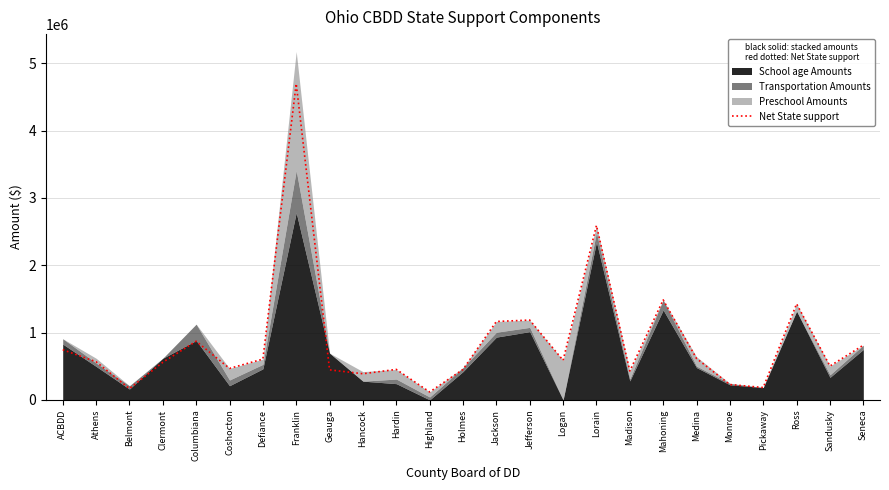

Which has a higher value, Holmes or Pickaway?

Holmes